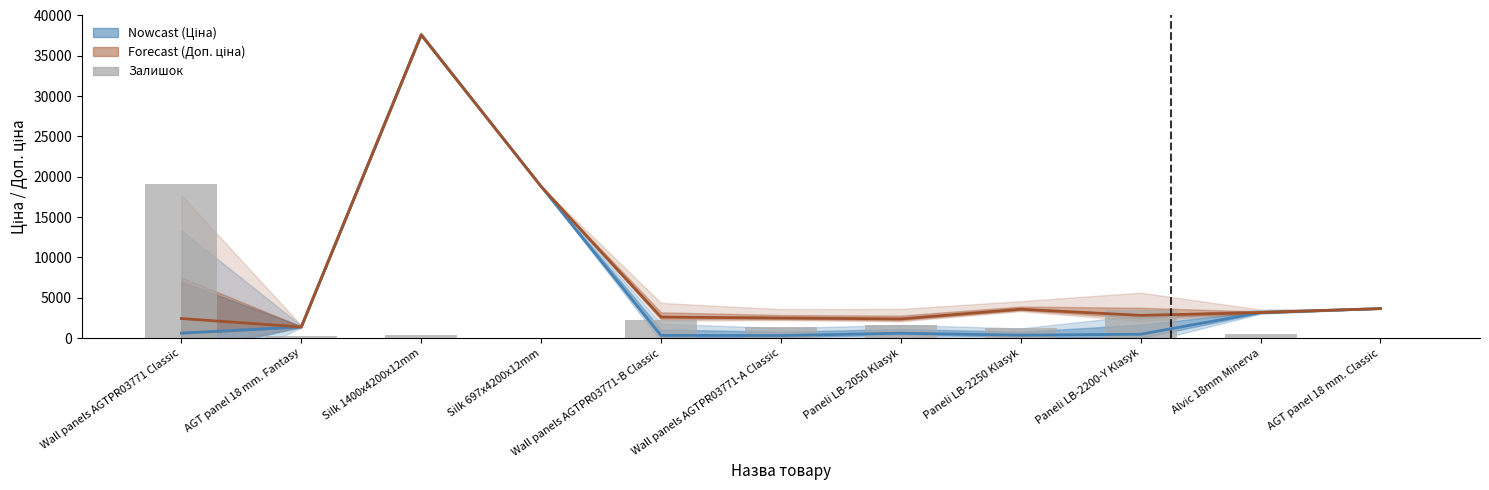

Where is Ціна (Estimate) nearest to the value 18951?

Silk 697x4200x12mm